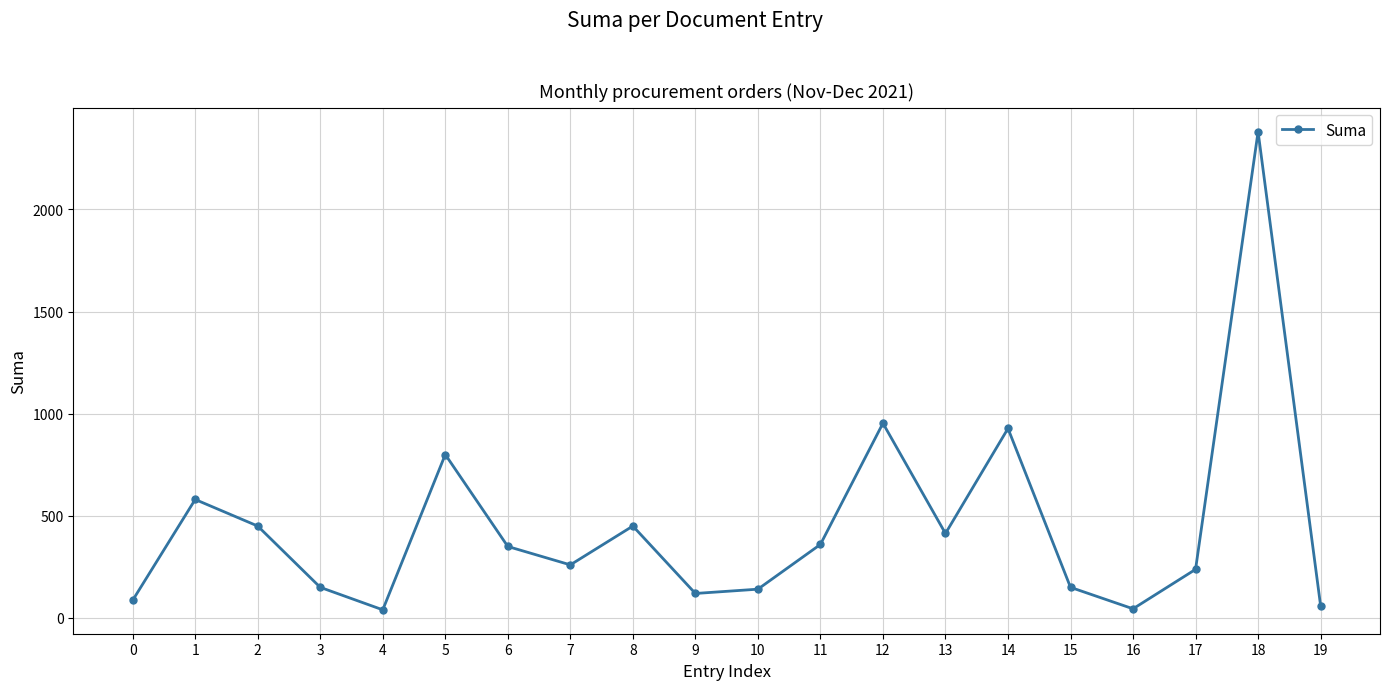

What is the maximum value shown in the chart?

2380.0